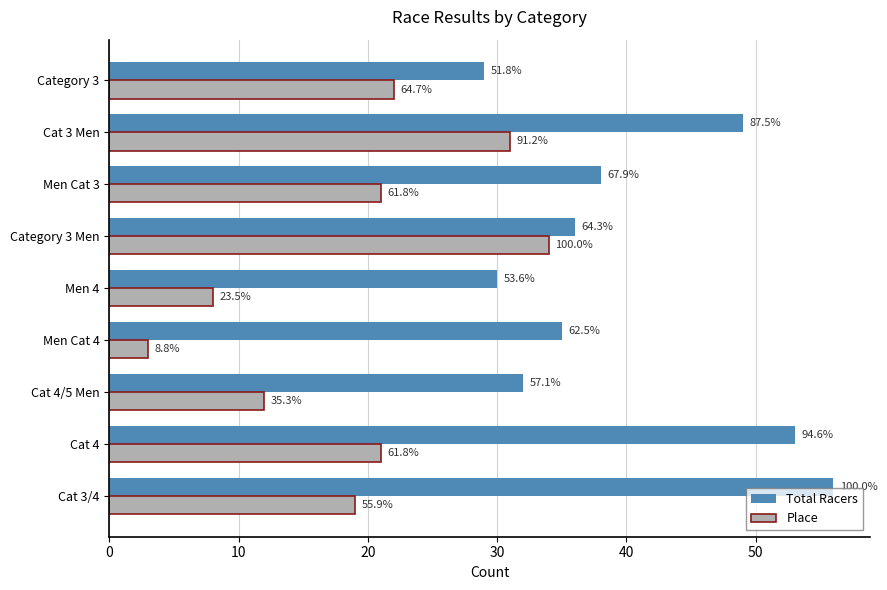

At how many categories does at least one series exceed 35?

5